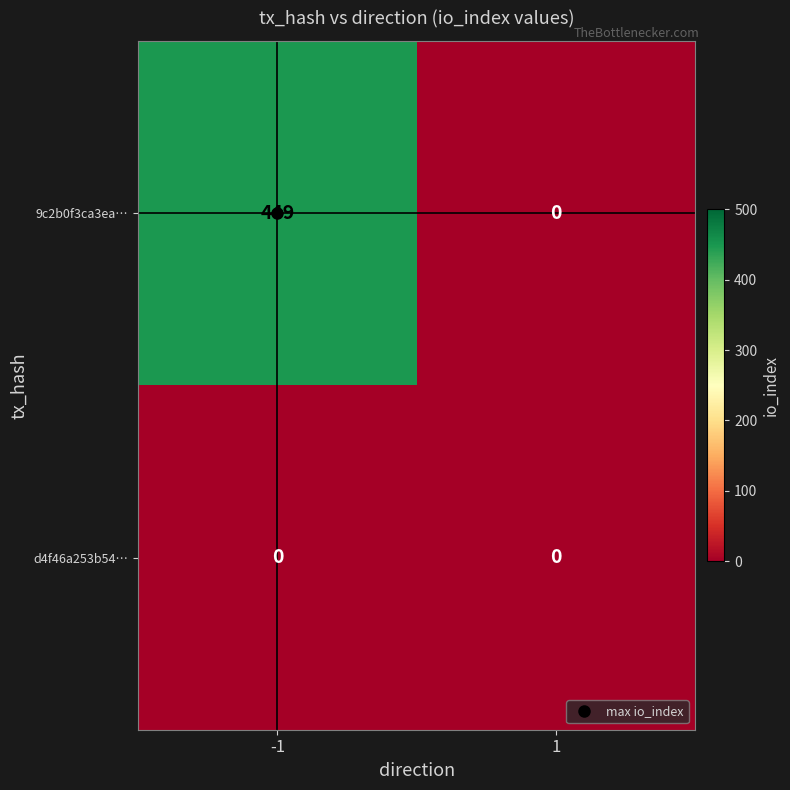

Rank the series at -1 from highest to lowest value.

9c2b0f3ca3ea…, d4f46a253b54…